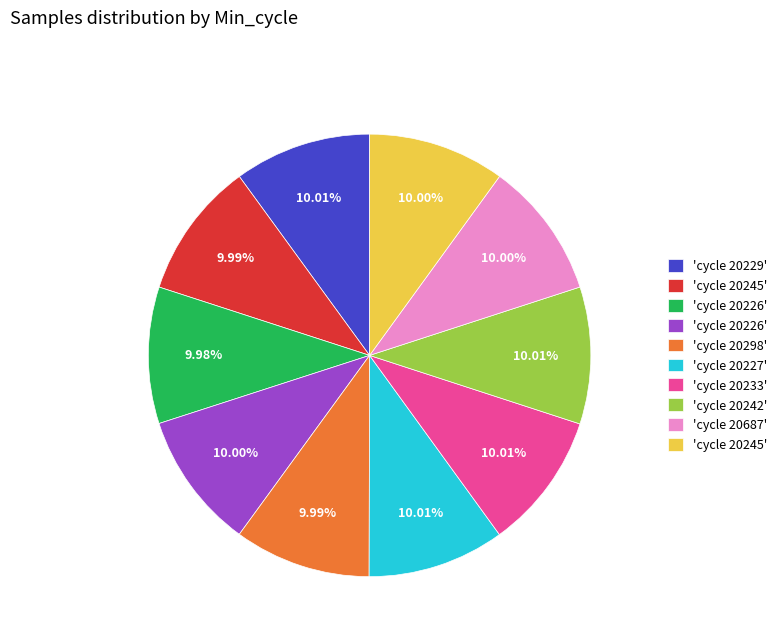

Does any single category account for the majority?

No